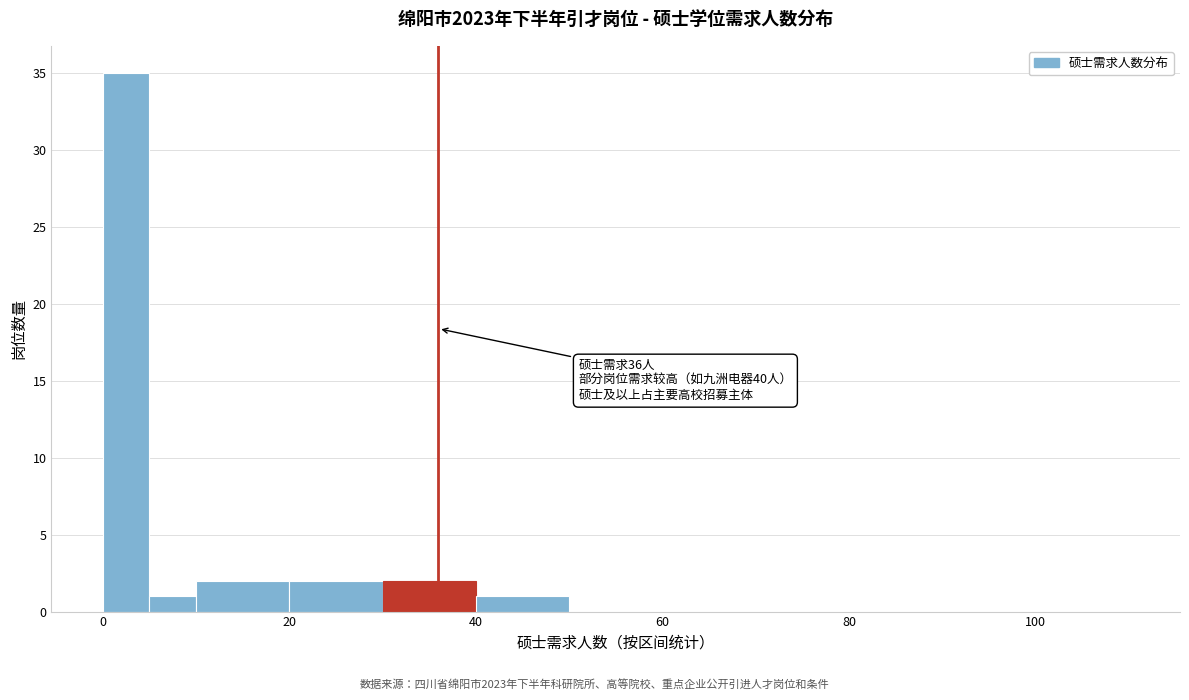

Read against the x-axis, roughly where is the centre of the tallest bar?

2